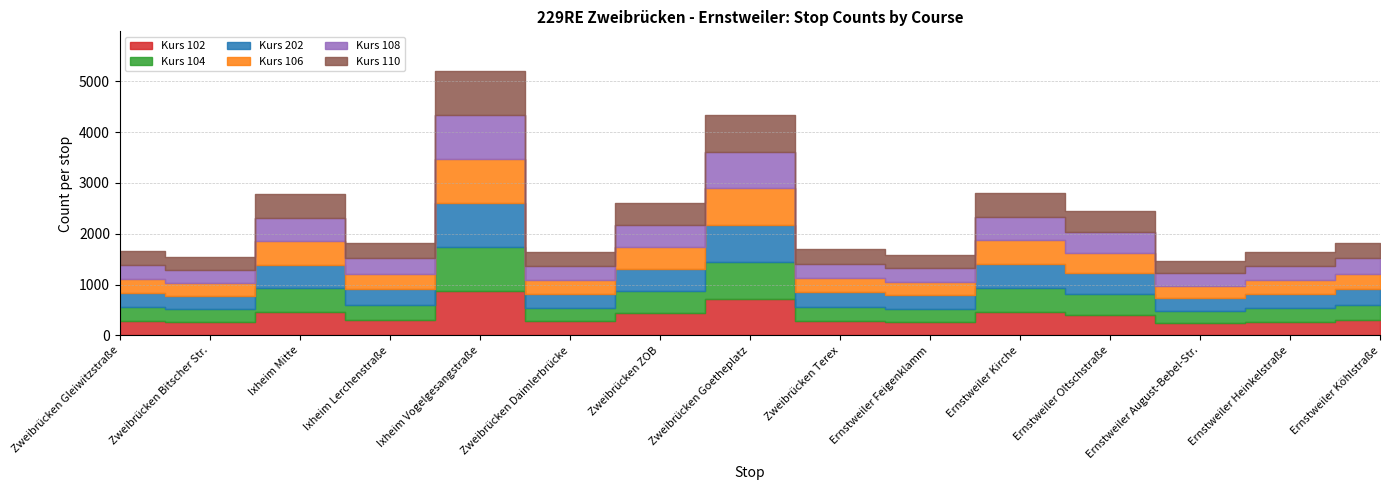

At how many categories does at least one series exceed 636?

2